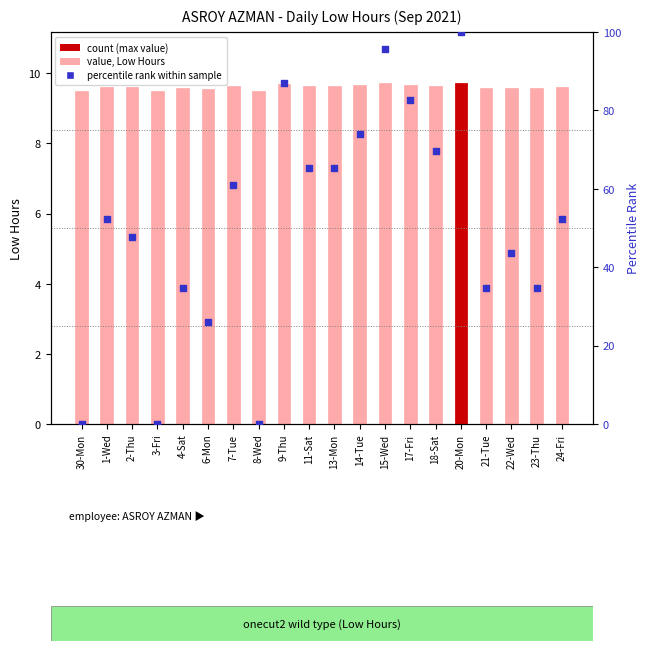

Which series has the largest total across all categories?

percentile rank within sample